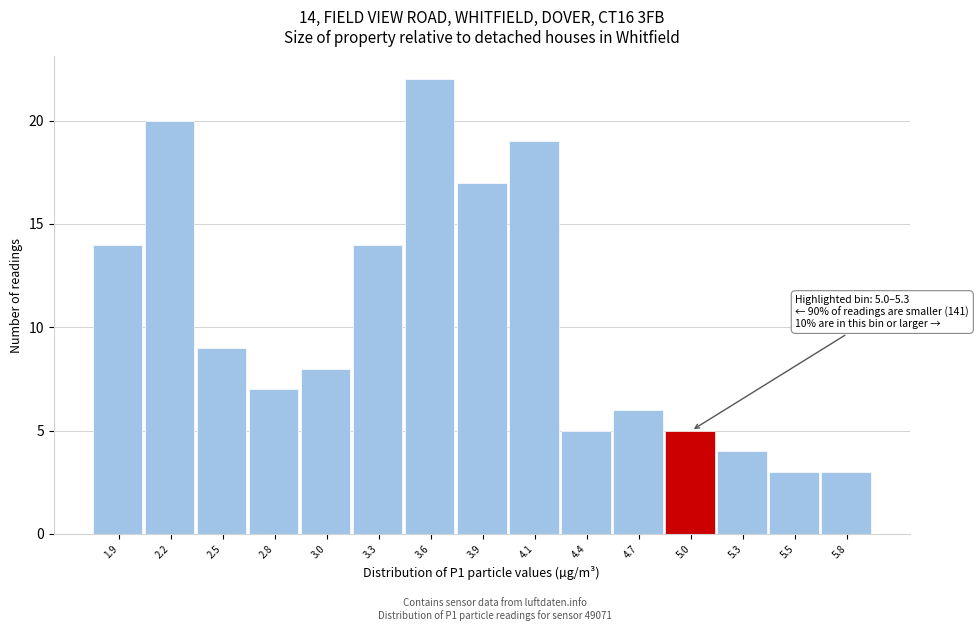

Reading left to right, what are all the values shown in this chart?

14	20	9	7	8	14	22	17	19	5	6	5	4	3	3